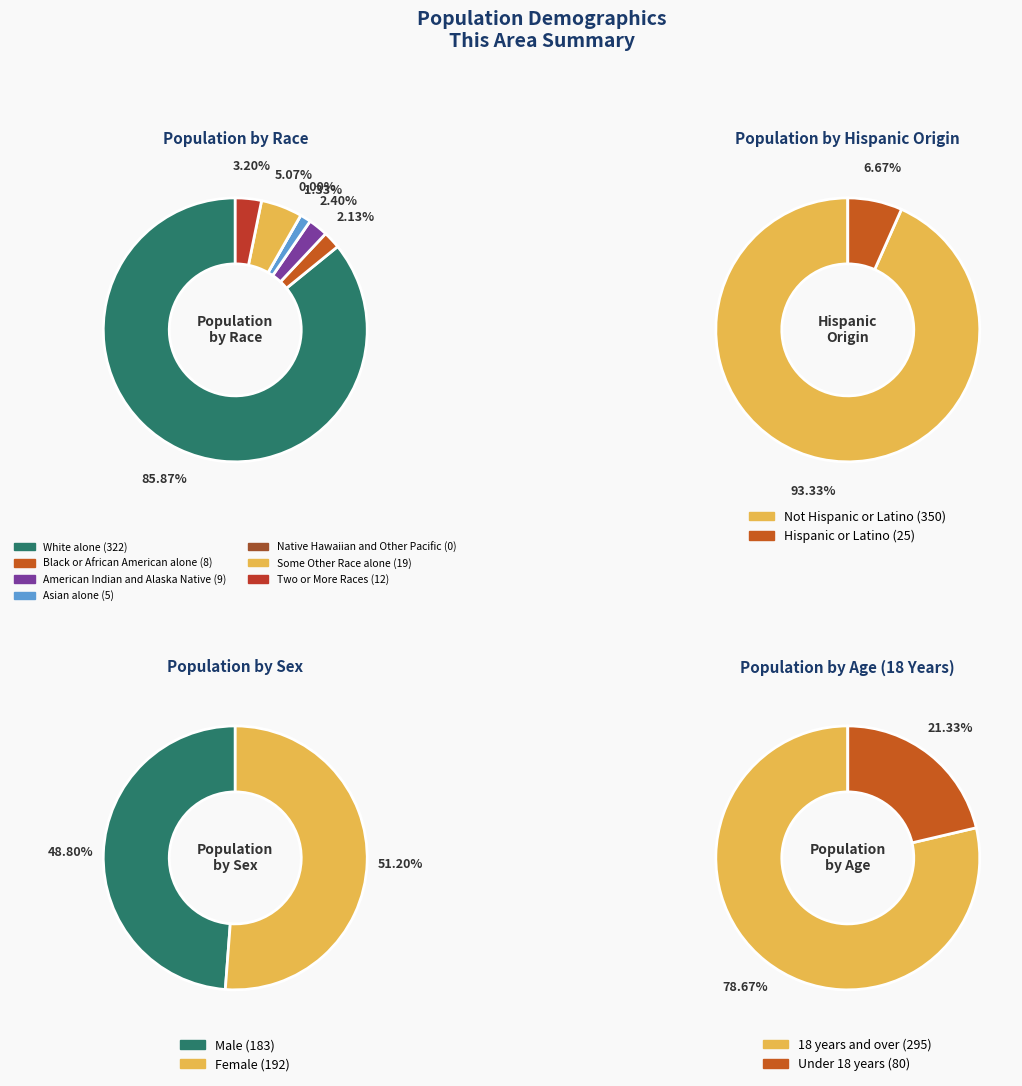

How many slices are in this pie chart?

7